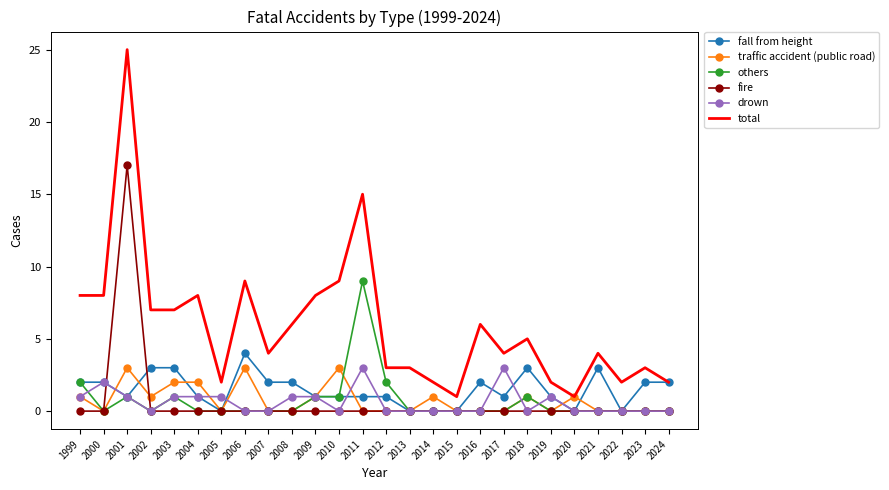

At which category does the chart reach its peak across all series?

2001